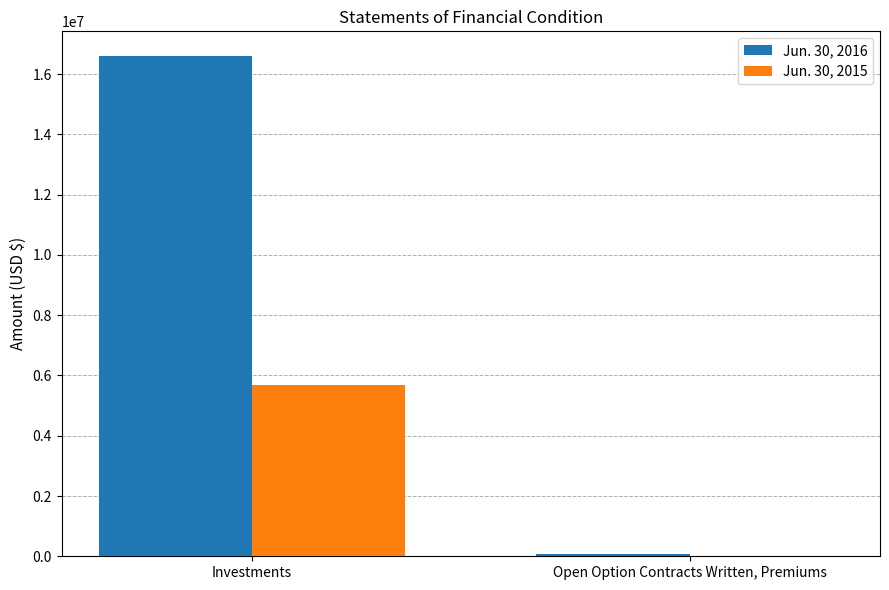

Which label corresponds to the largest value in the chart?

Investments